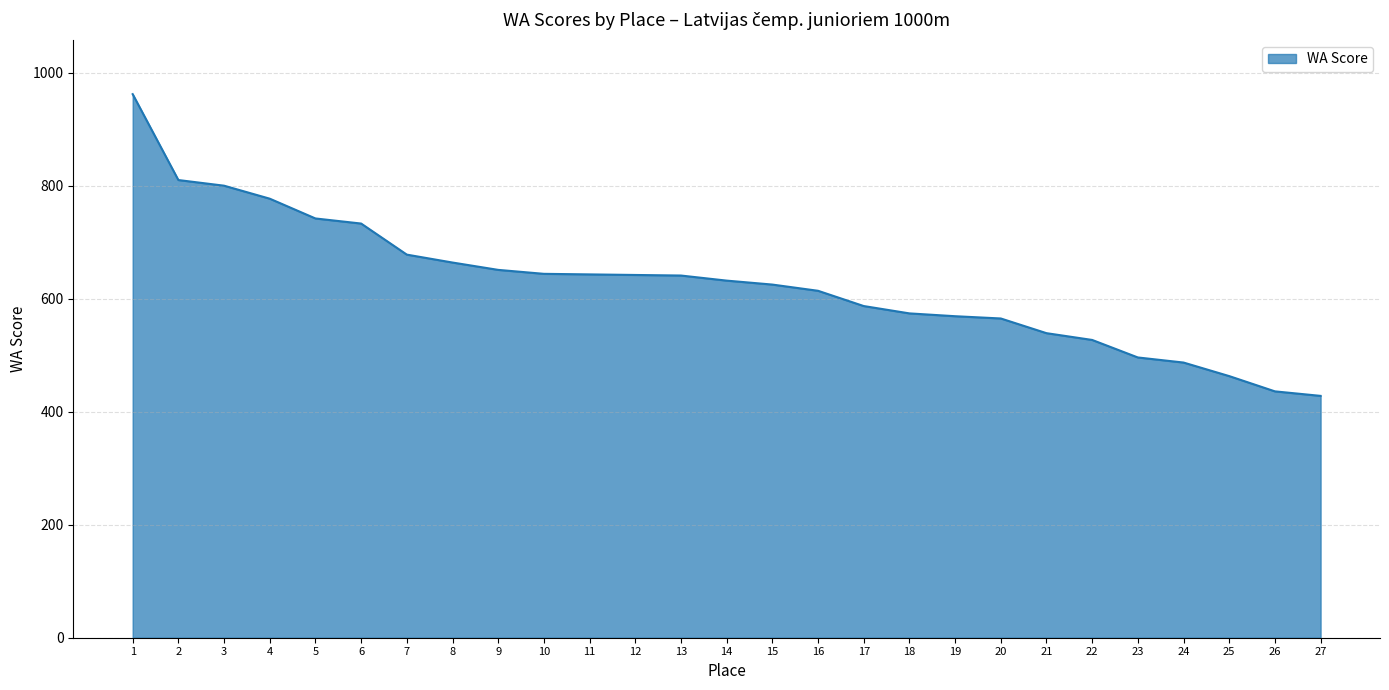

What is the smallest value displayed?

428